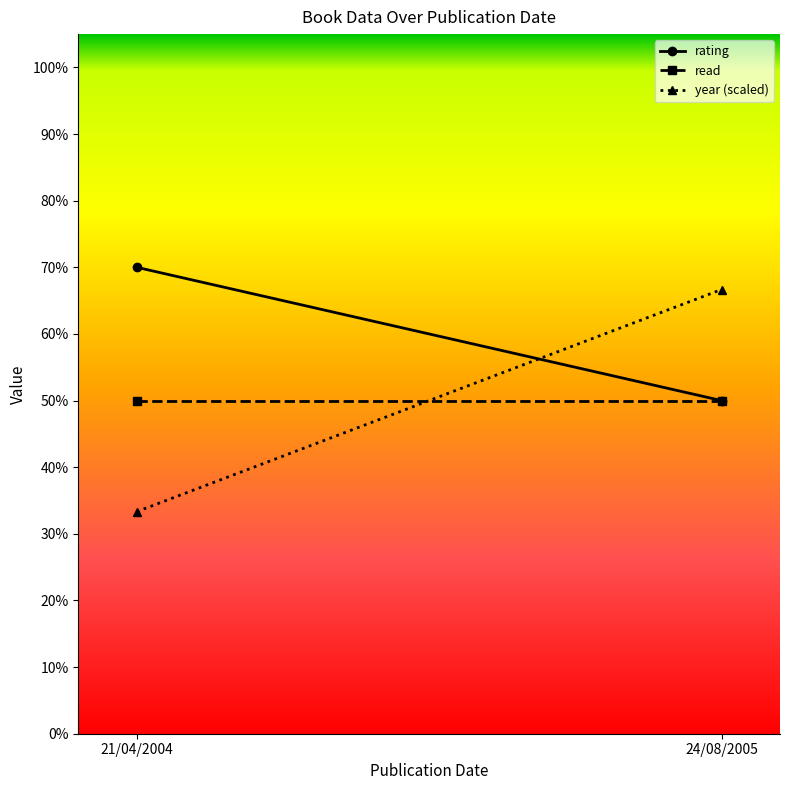

What is the lowest value of the year (scaled) series?

0.3